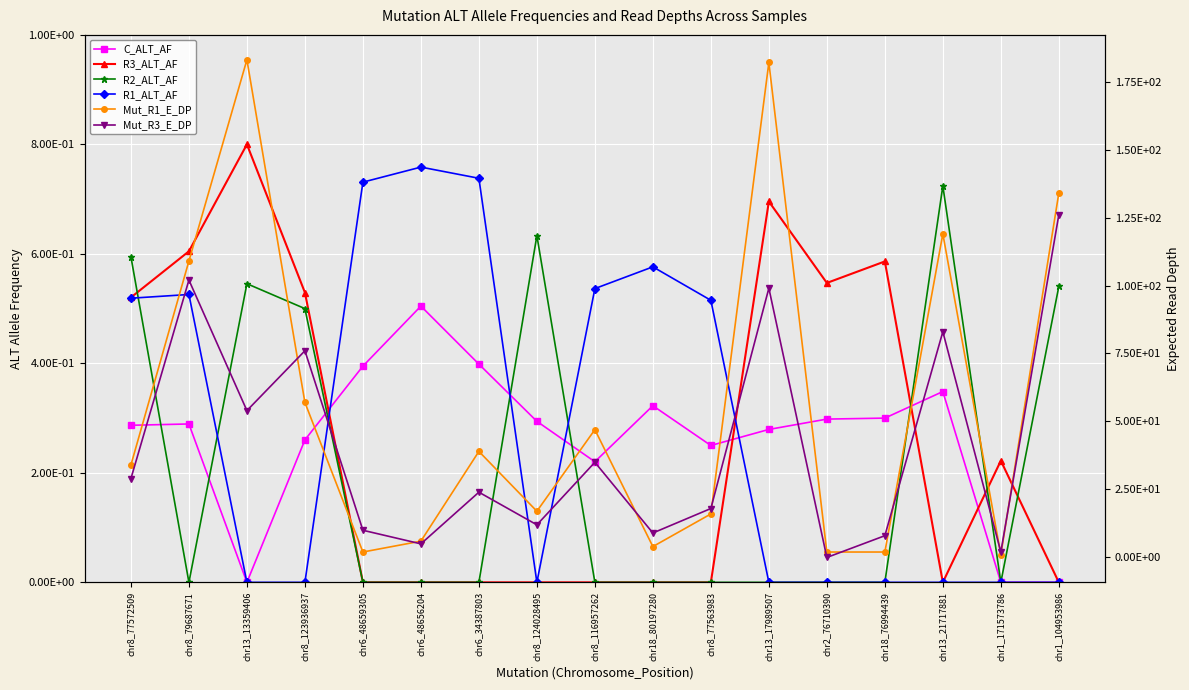

Between chr18_76994439 and chr13_13359406, which is larger?

chr18_76994439